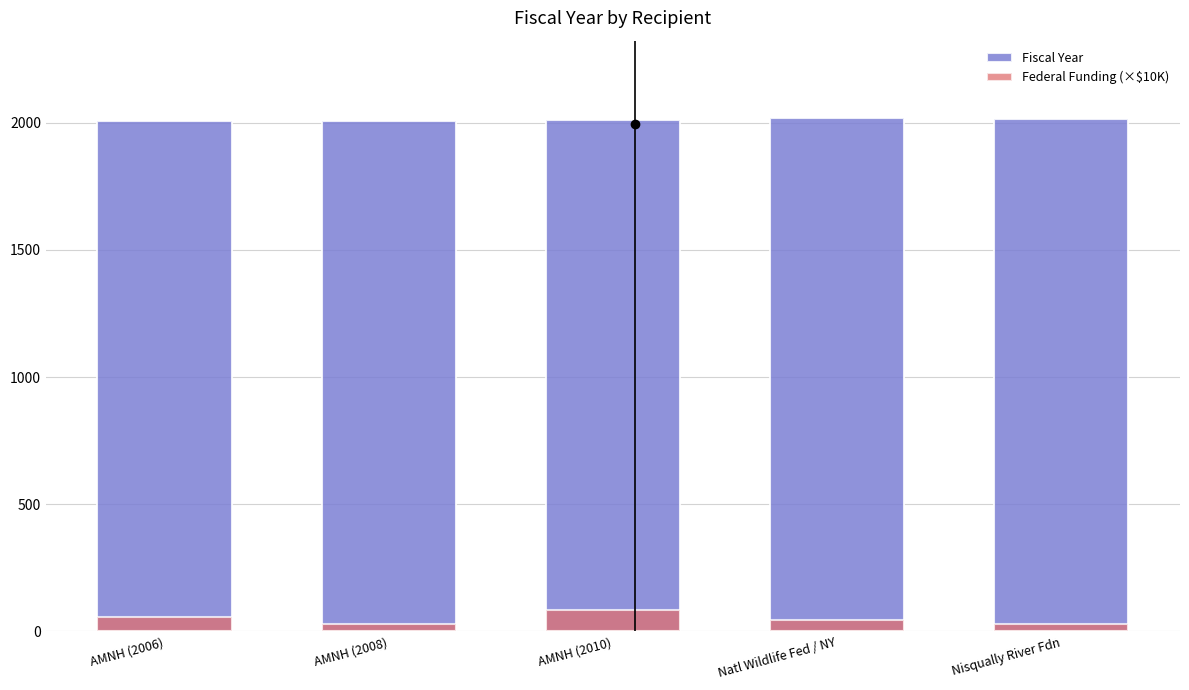

How many groups of bars are there?

5